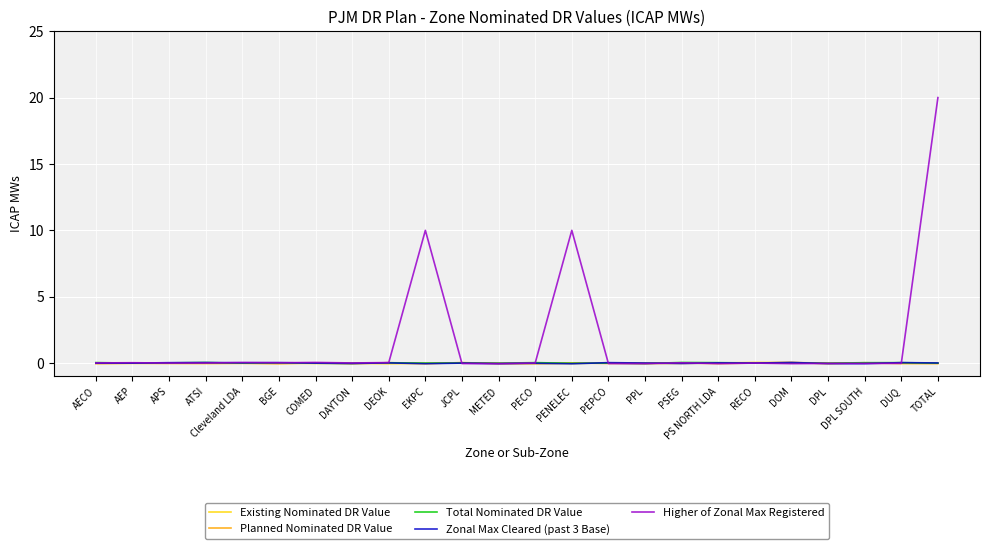

How many times do Planned Nominated DR Value and Higher of Zonal Max Registered cross each other?

6